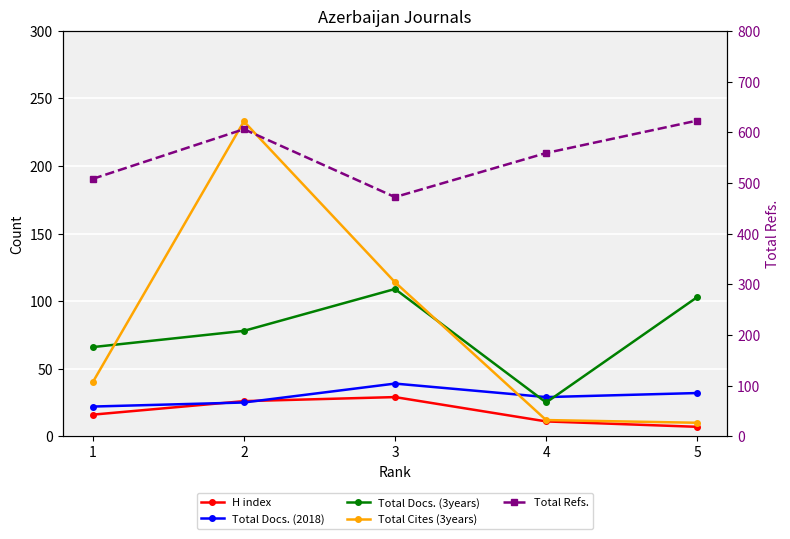

True or false: Total Cites (3years) and Total Refs. cross at least once.

False